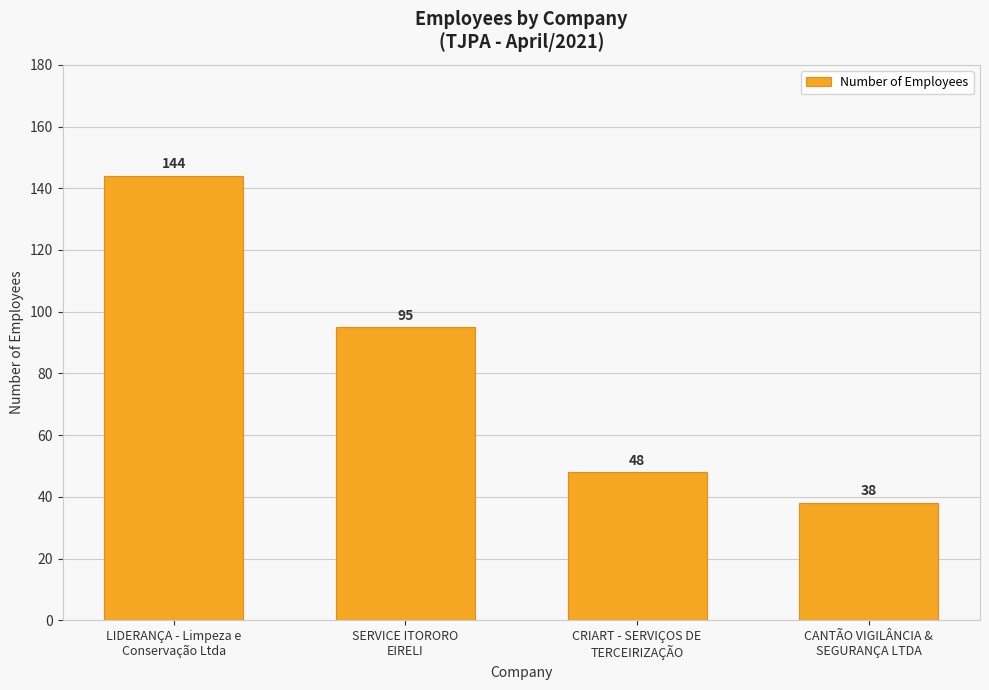

Read the value at CANTÃO VIGILÂNCIA &
SEGURANÇA LTDA, to the nearest 5.

40